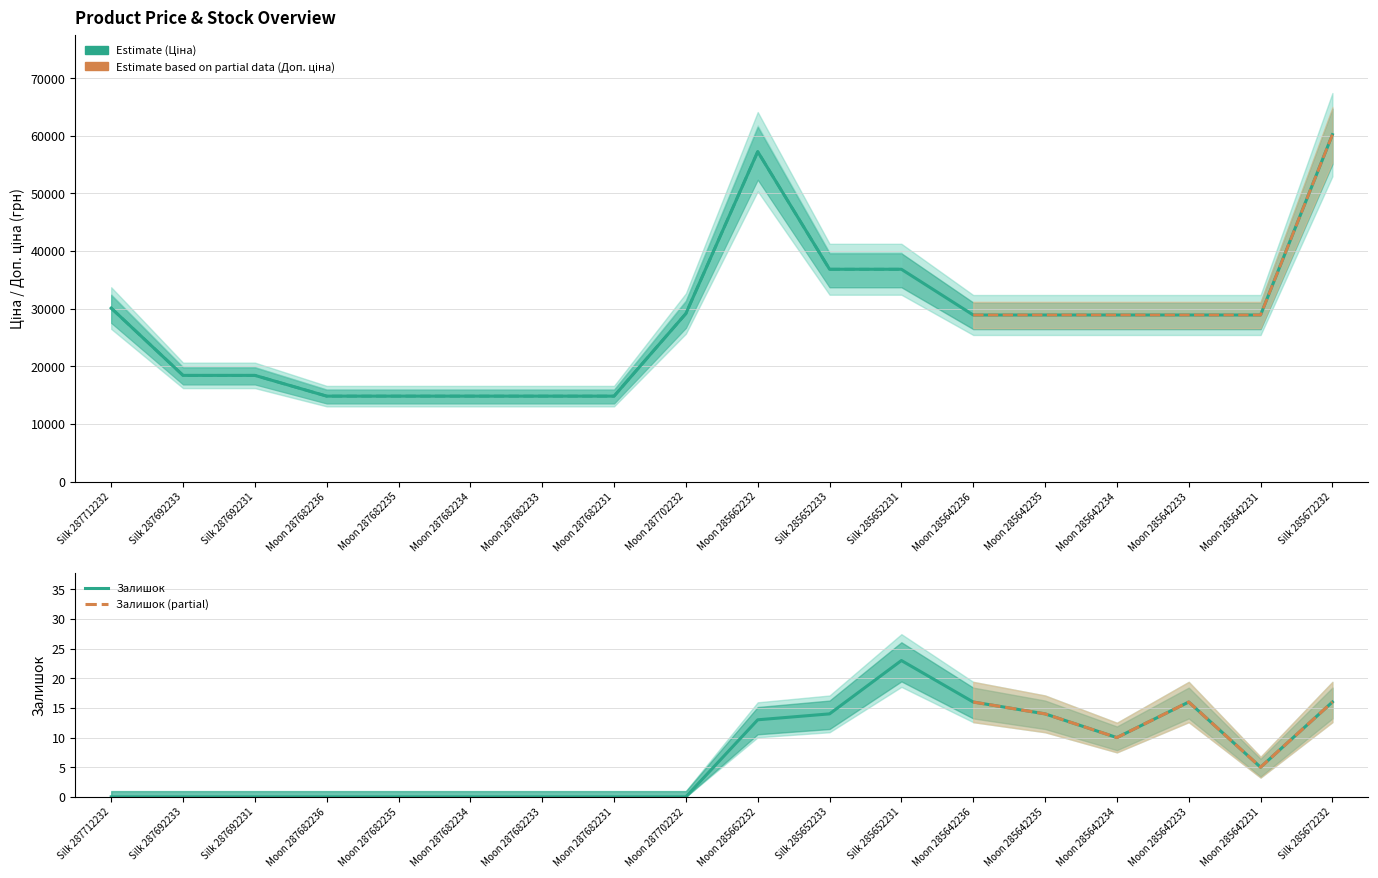

At which label is Ціна closest to 37511?

Silk 285652233